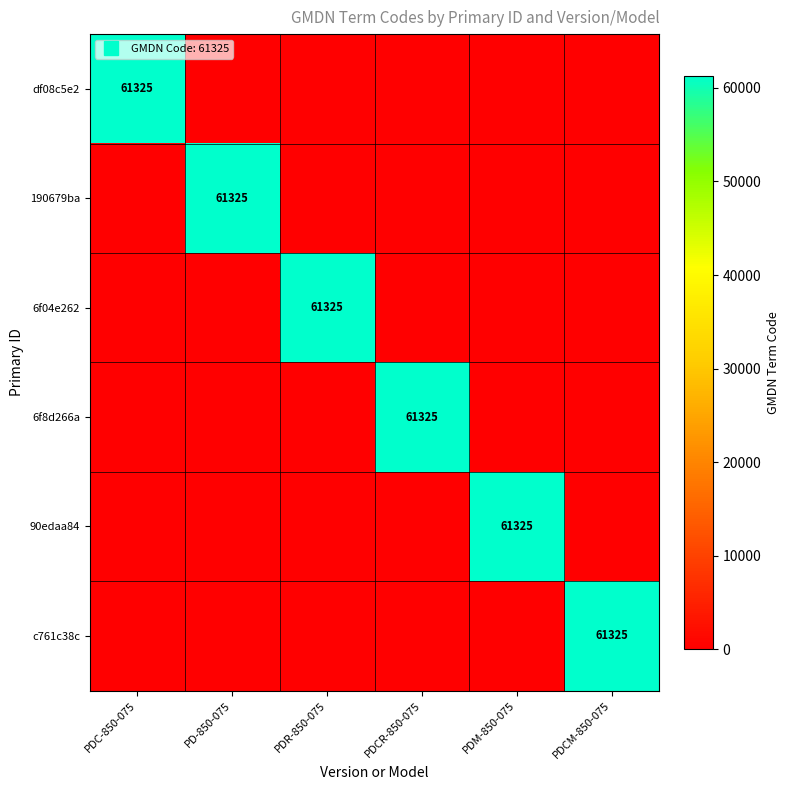

Is the value of 6f8d266a at PDM-850-075 greater than the value of df08c5e2 at PDC-850-075?

No